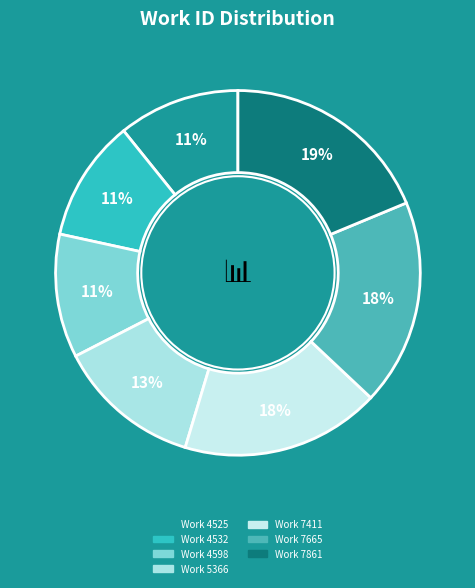

What is the change in value from Work 4598 to Work 5366?

+768